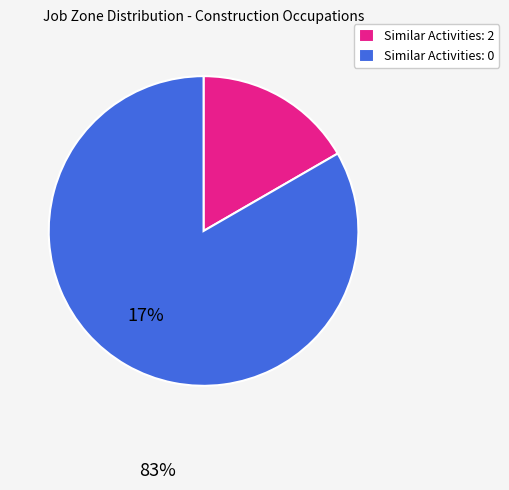

Rank the categories by value from lowest to highest.

Similar Activities: 2, Similar Activities: 0